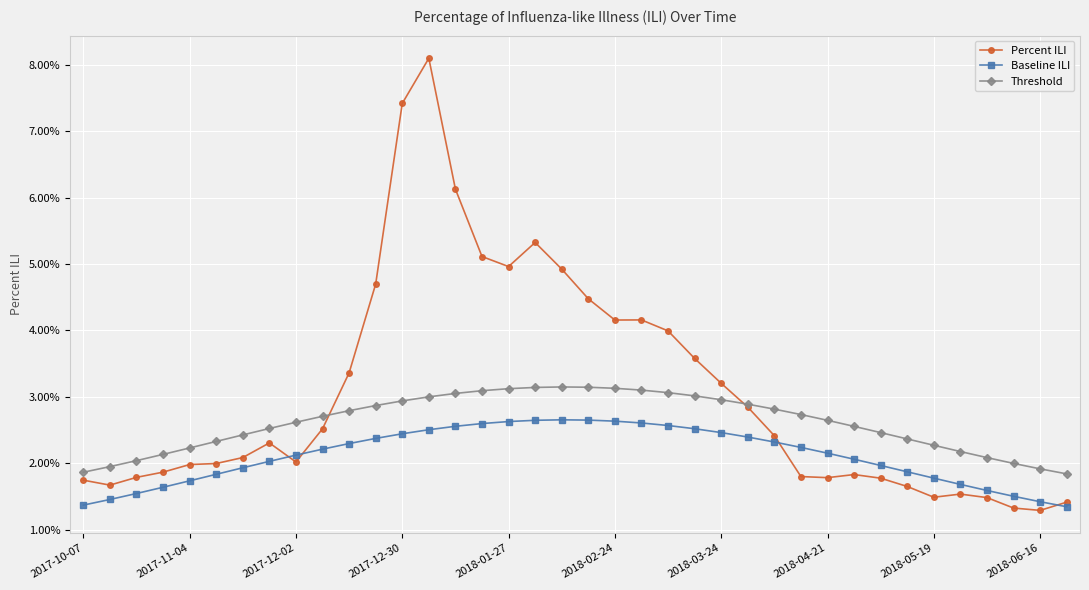

Which label corresponds to the largest value in the chart?

13